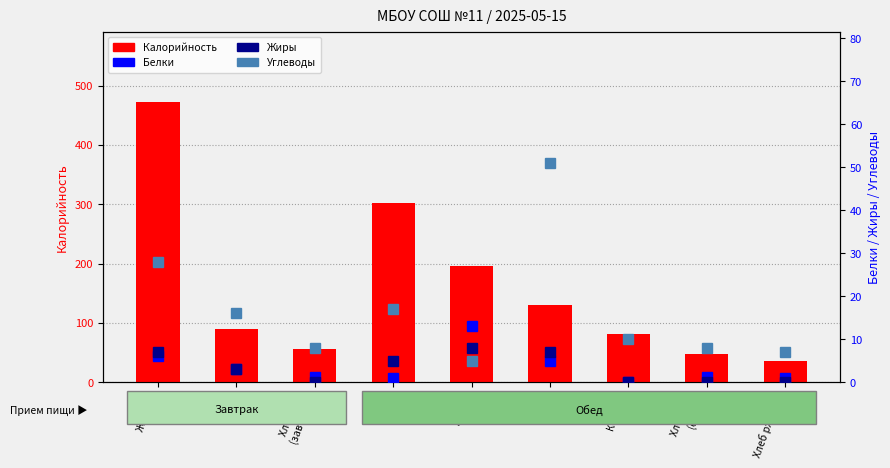

What is the value of the Калорийность bar at the 6th from the left?

130.0